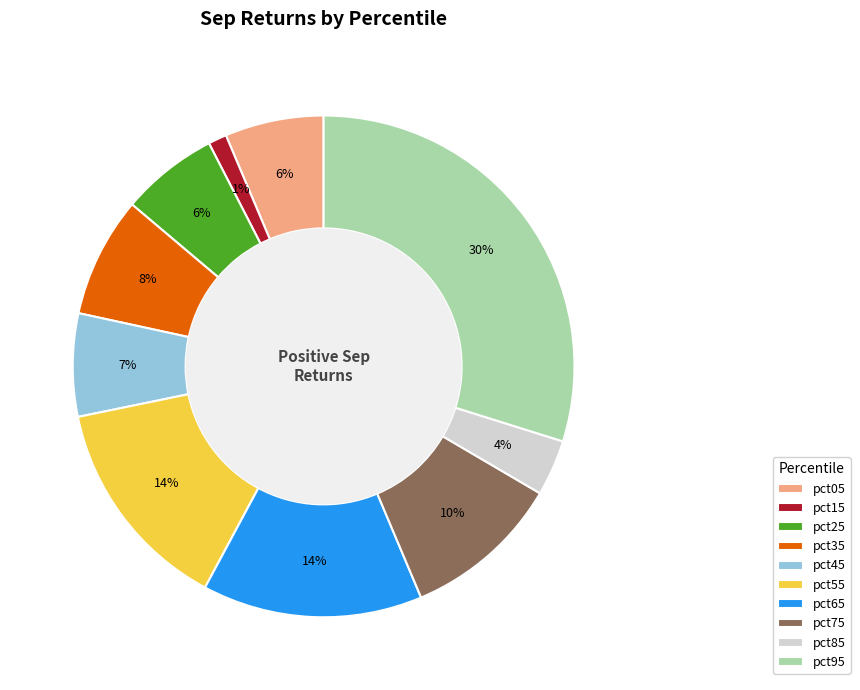

Which has a higher value, pct75 or pct95?

pct95